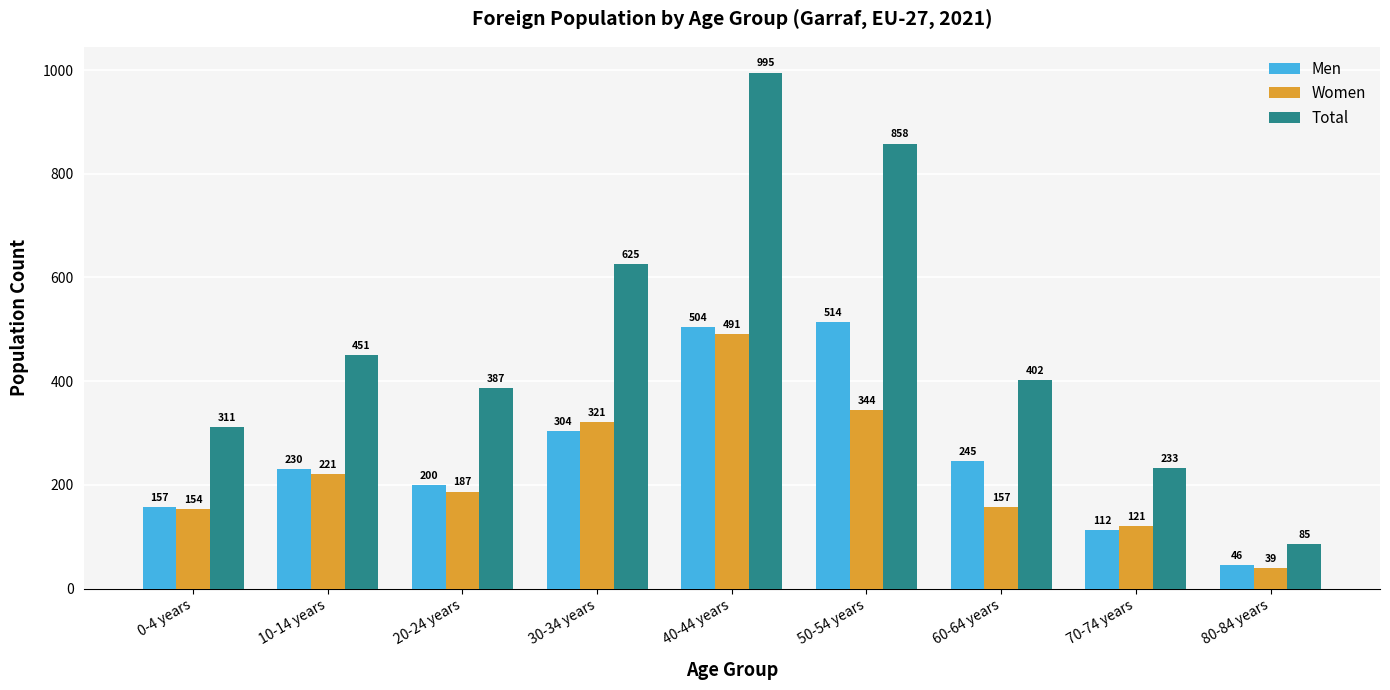

At how many categories does at least one series exceed 378?

6